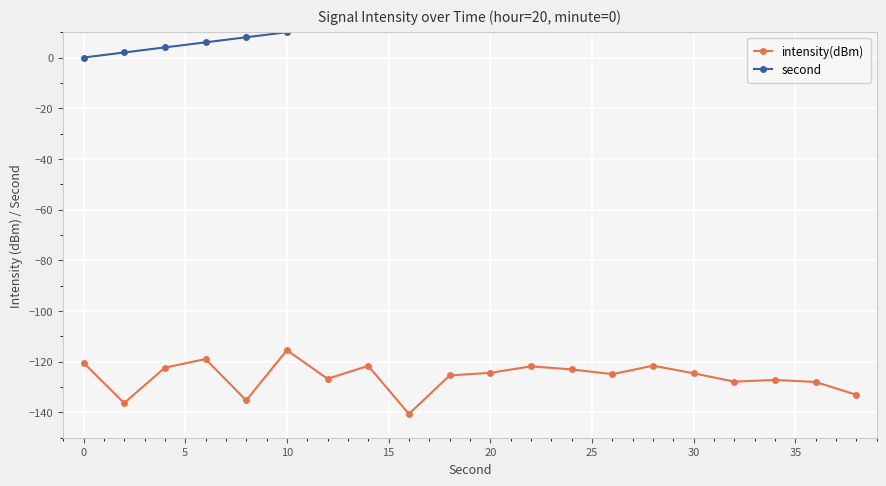

What is the sum of all second values?

380.0